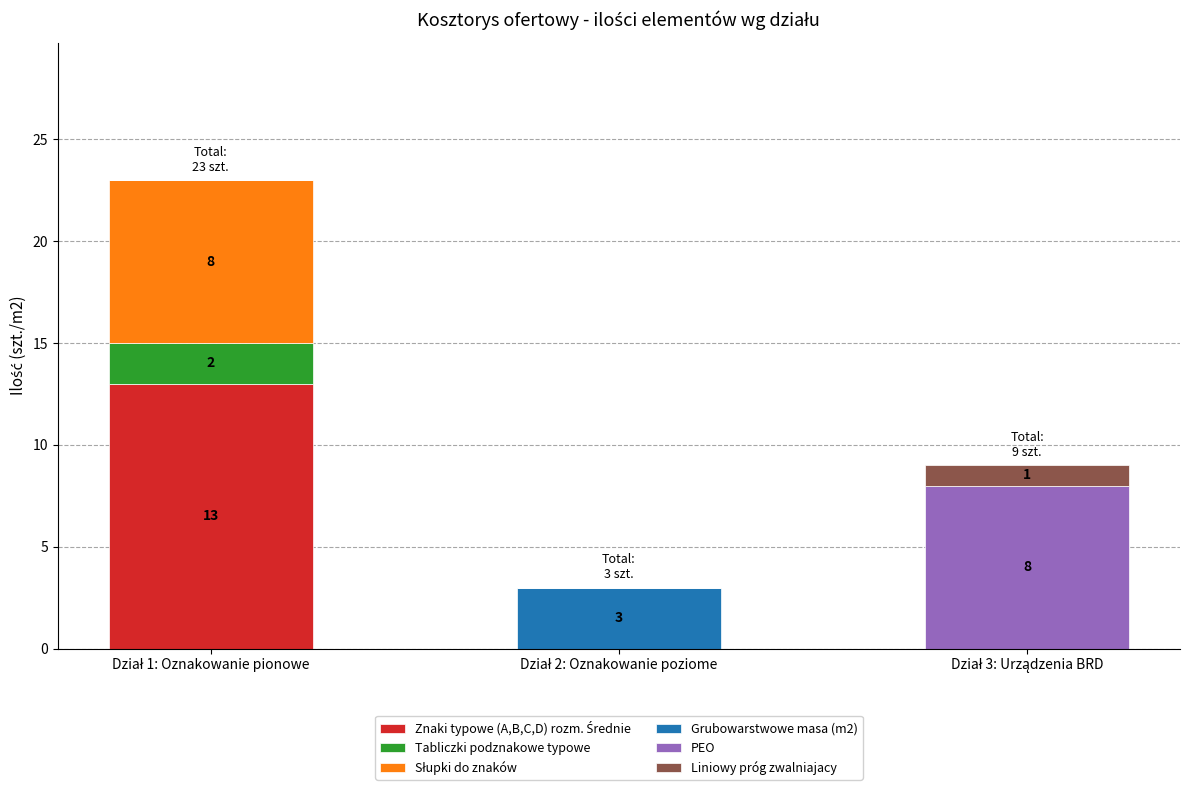

Rank the categories by Słupki do znaków value from highest to lowest.

Dział 1: Oznakowanie pionowe, Dział 2: Oznakowanie poziome, Dział 3: Urządzenia BRD